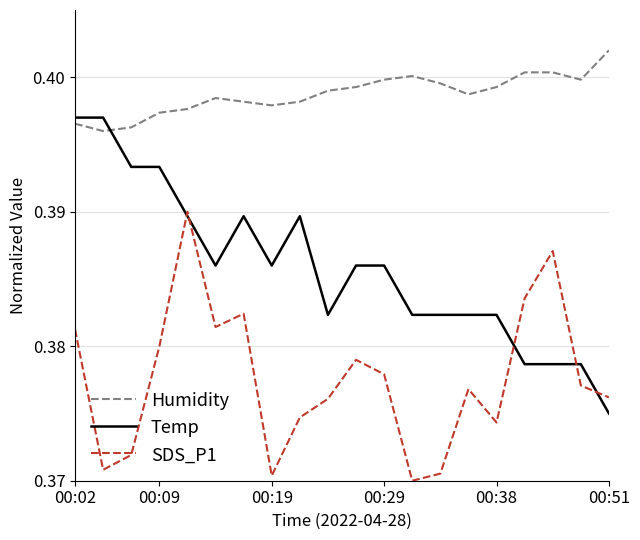

List the series in order of their peak value, highest first.

Humidity, Temp, SDS_P1